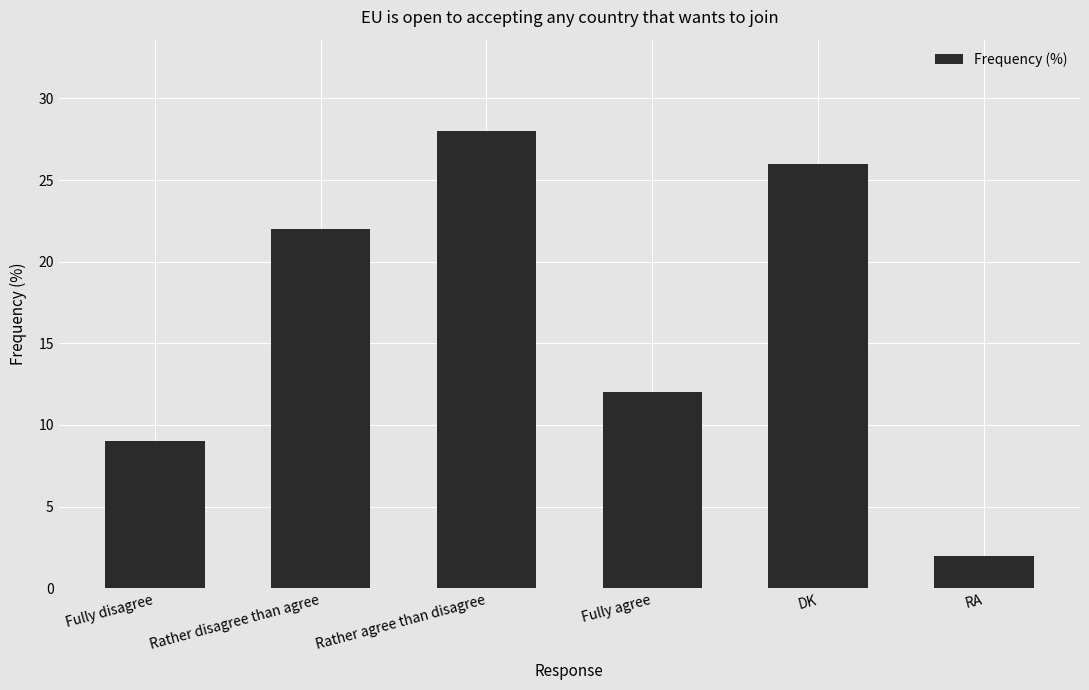

What is the minimum value shown in the chart?

2